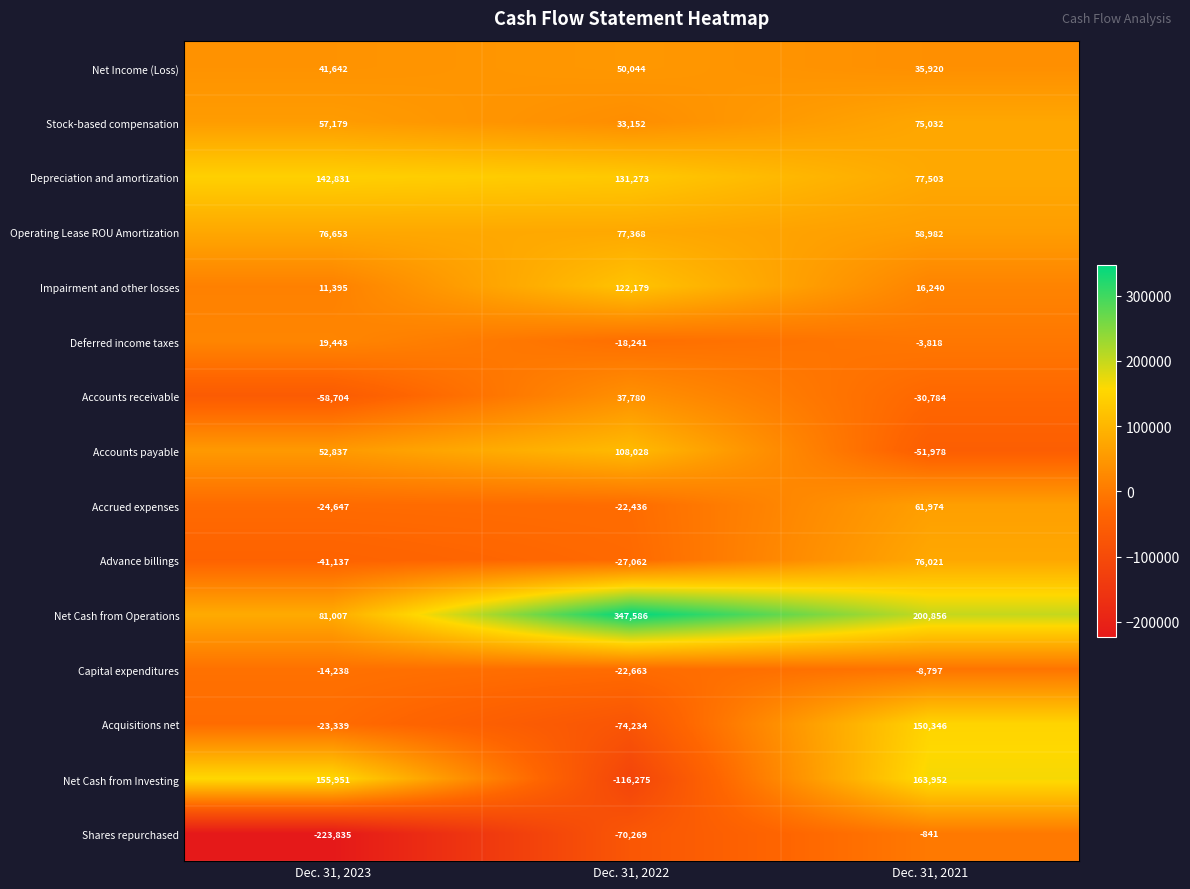

What is the average value of the Acquisitions net series?

17591